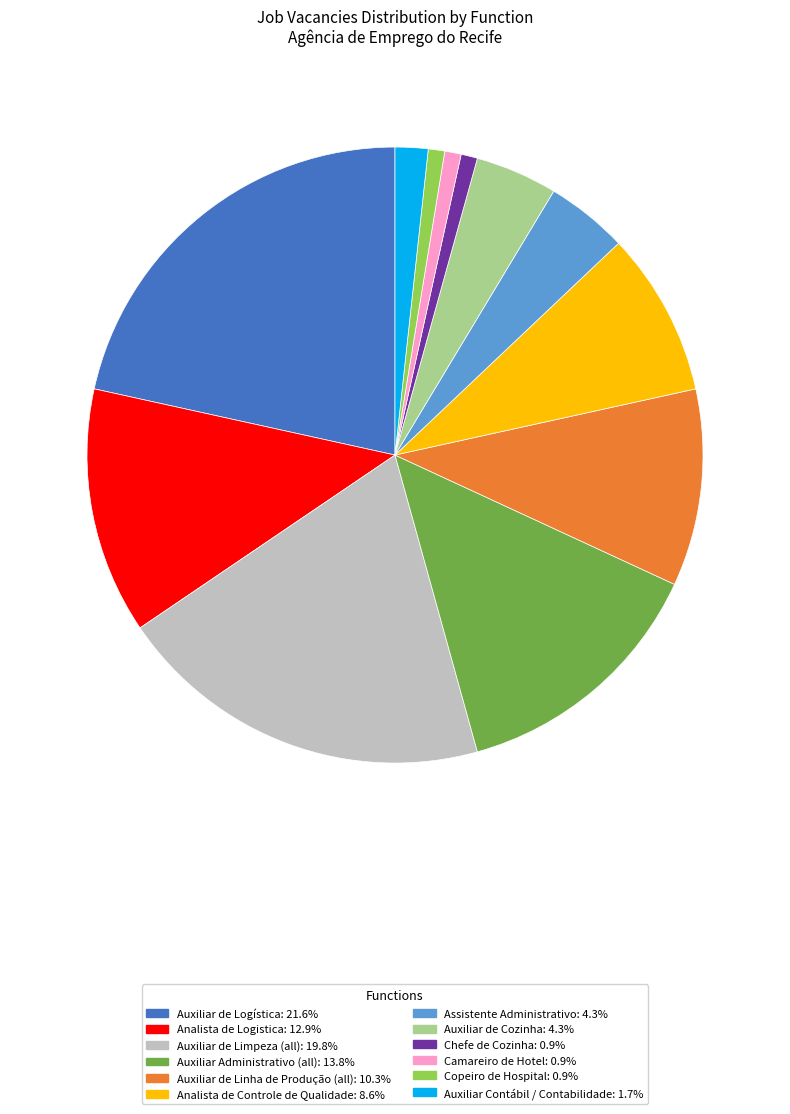

What is the ratio of the value at Auxiliar de Logística: 21.6% to the value at Auxiliar de Limpeza (all): 19.8%?

1.1